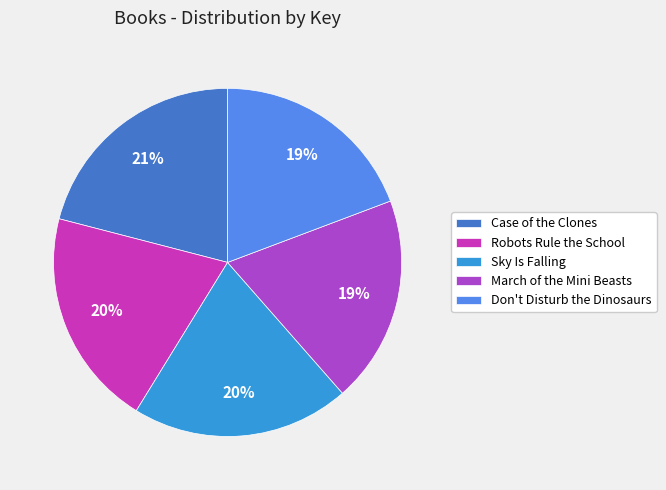

True or false: Robots Rule the School accounts for 34% of the total.

False